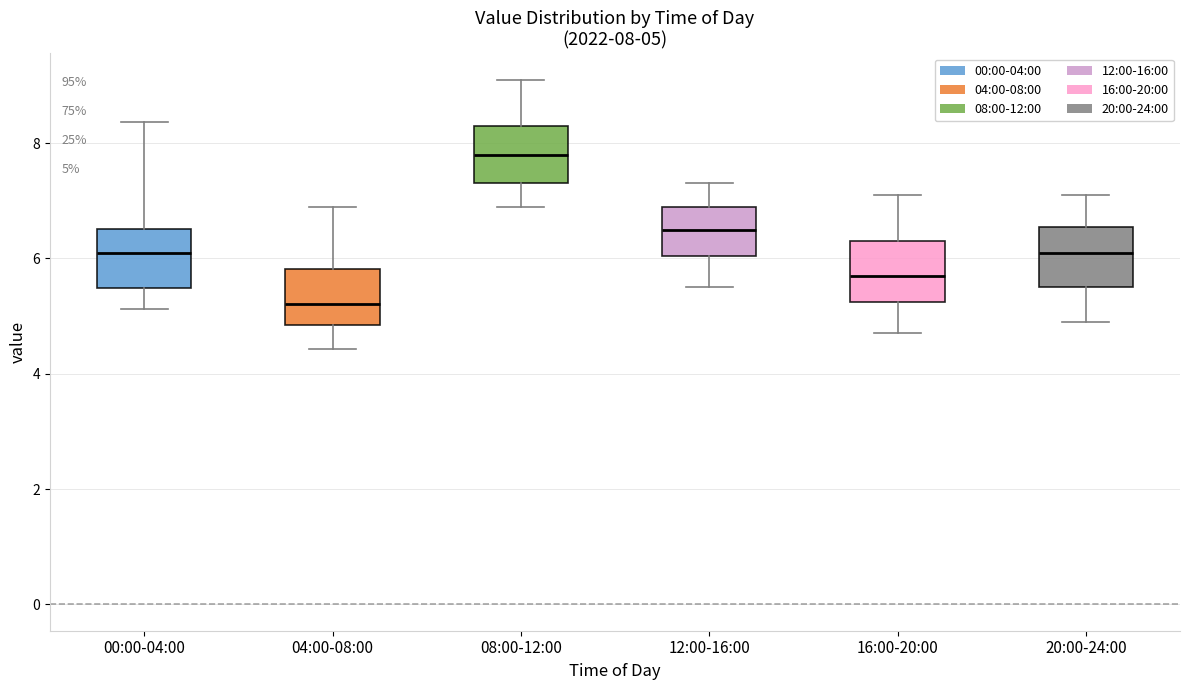

Which box has the highest median line?

08:00-12:00